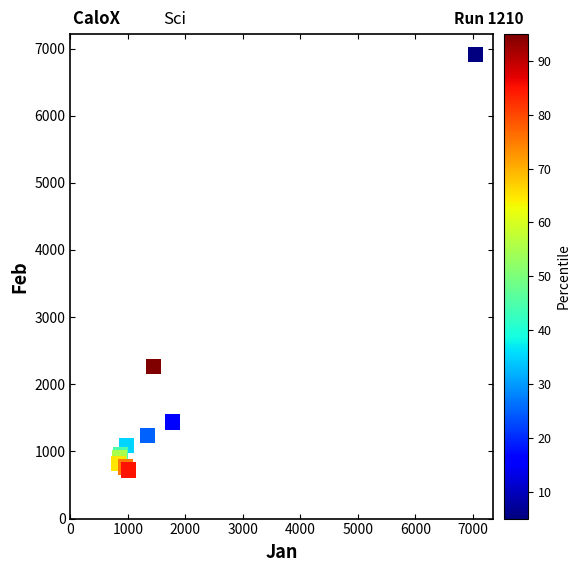

What Y value in the scatter plot is closest to 3815?

2266.9